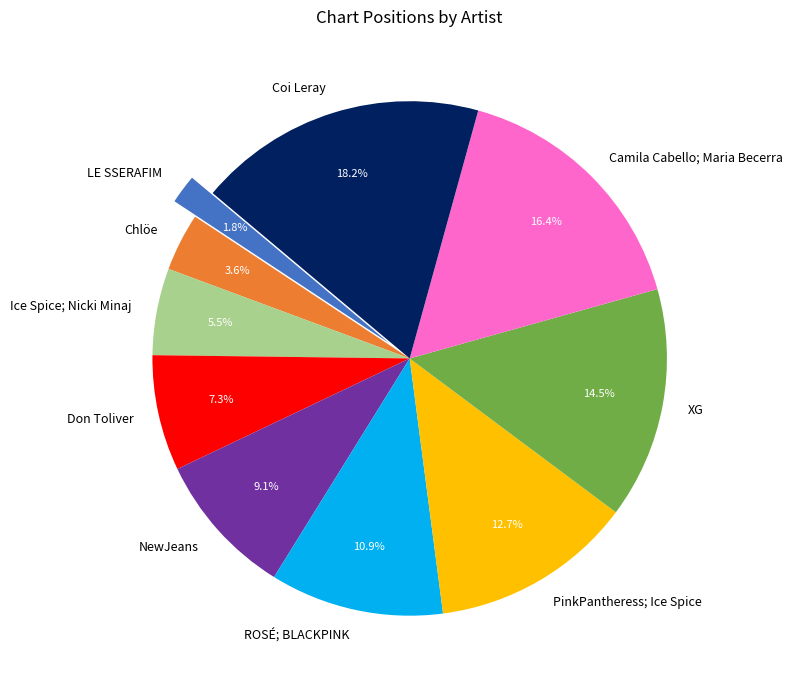

Combined, do NewJeans and Chlöe account for over 50%?

No